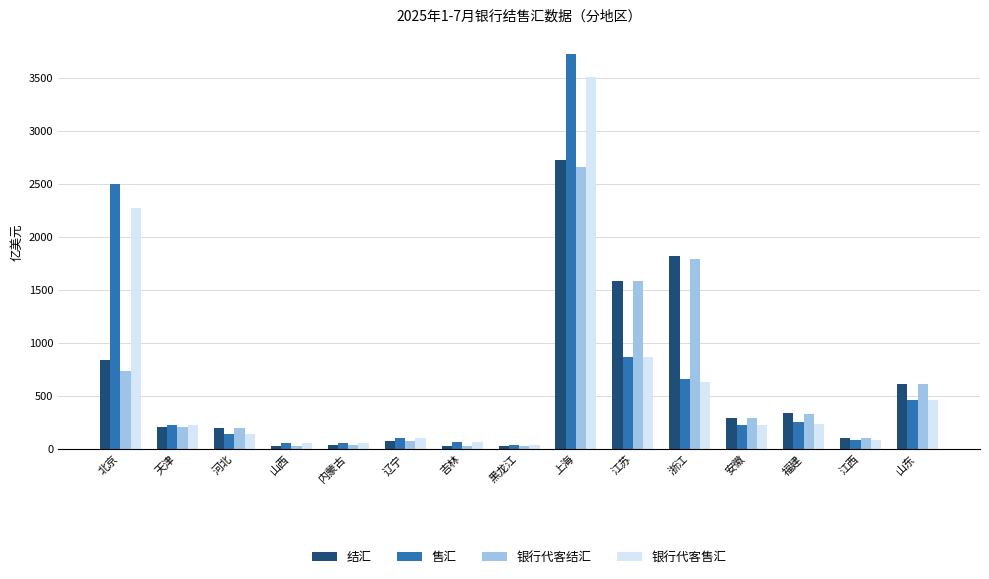

What is the average value of the 银行代客结汇 series?

577.1